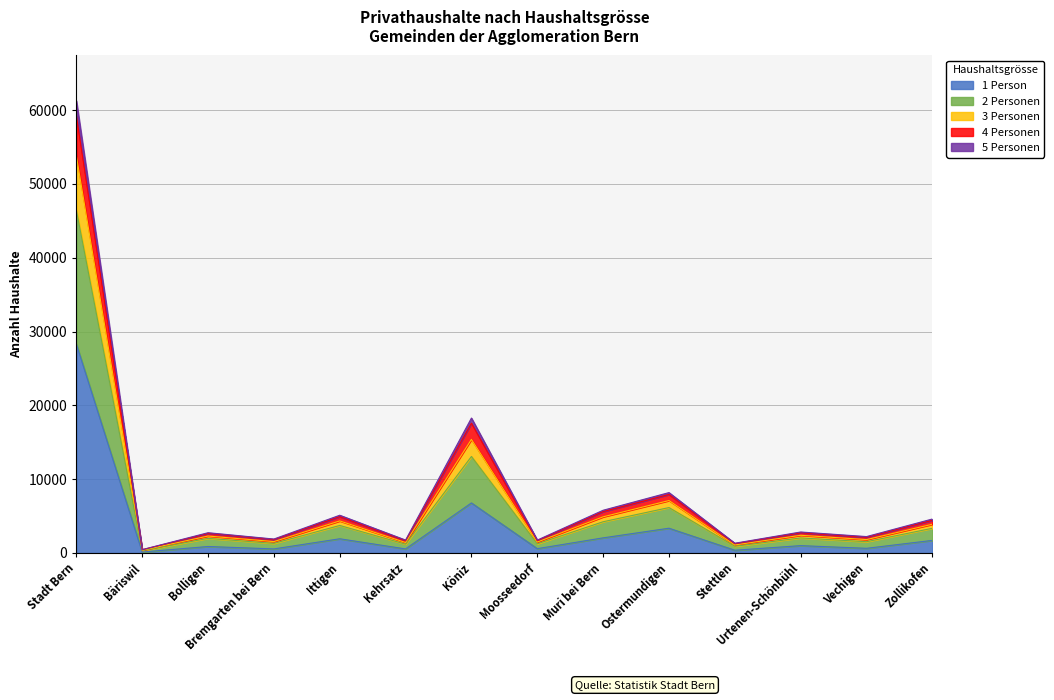

At which category is the sum across all series the highest?

Stadt Bern